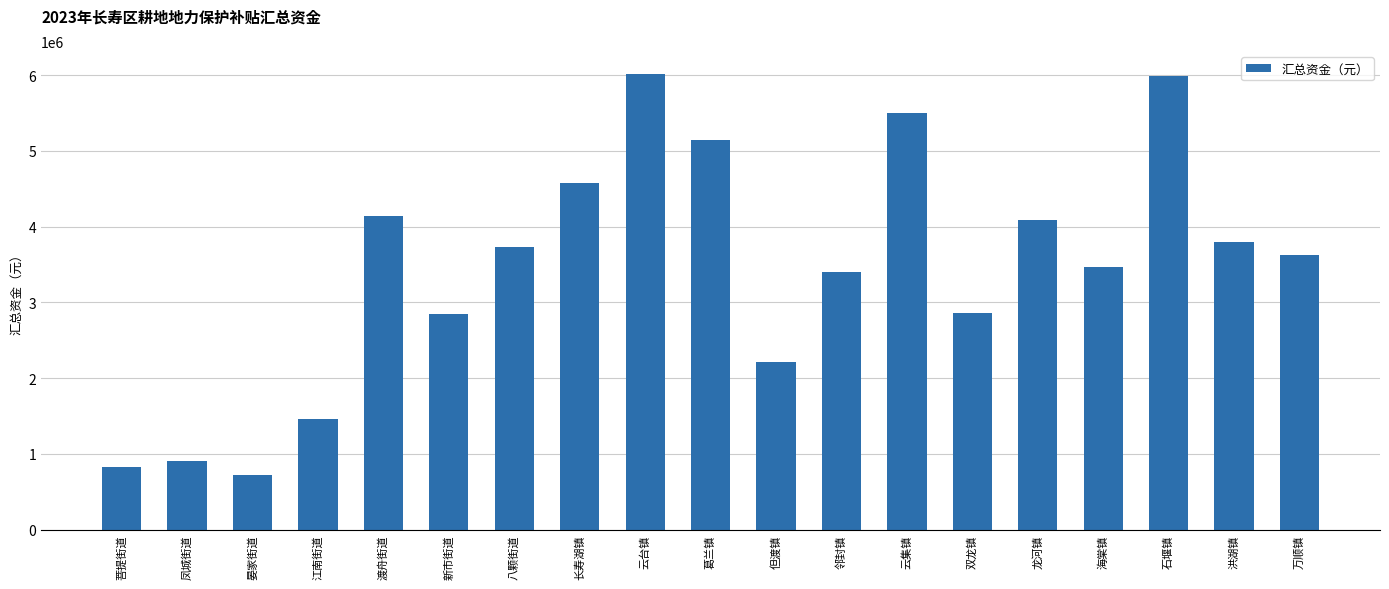

How many series are shown in this chart?

1